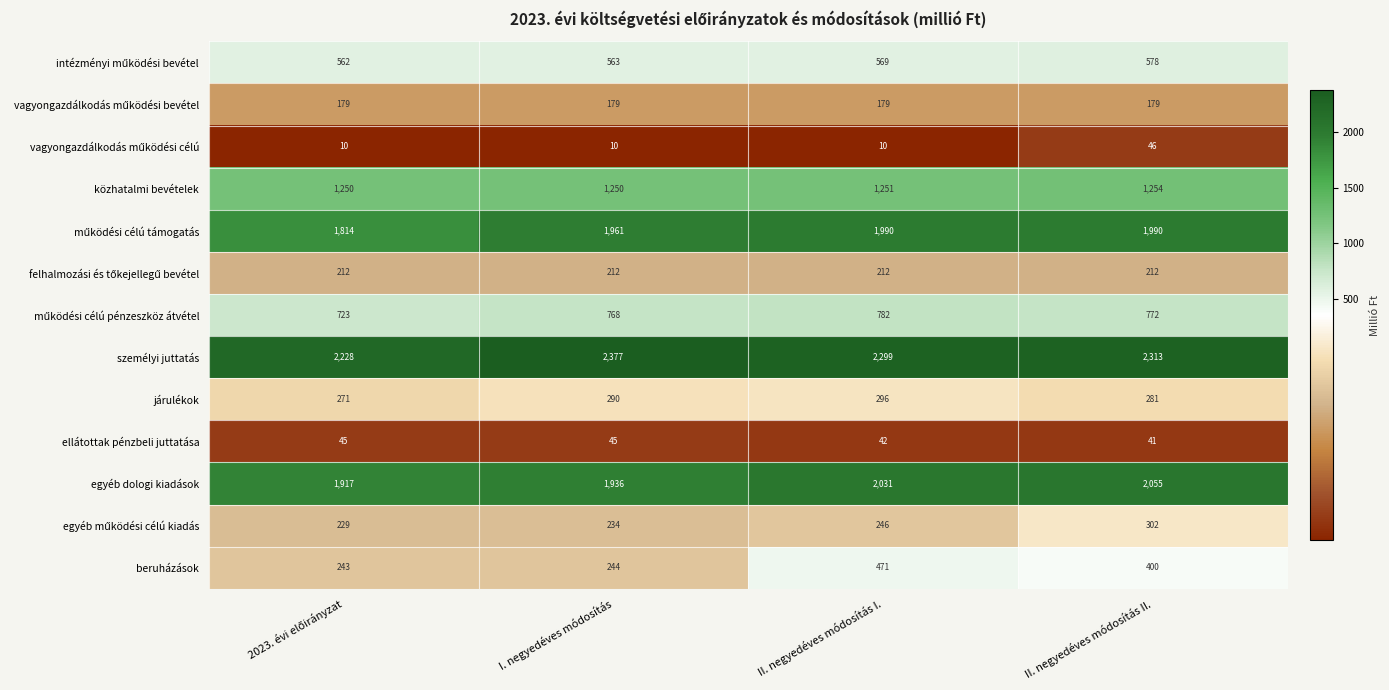

Which series has the largest range (max minus min)?

beruházások